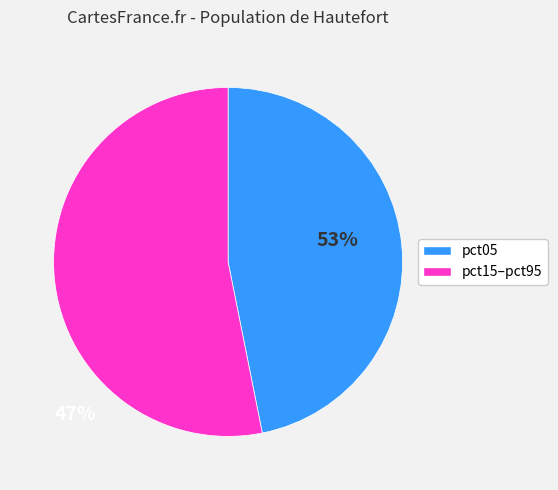

Does any single category account for the majority?

Yes